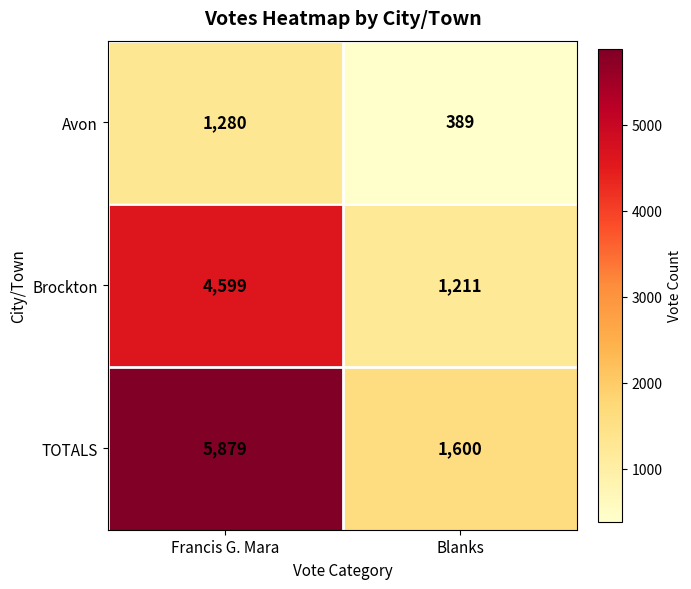

What is the greatest value displayed?

5879